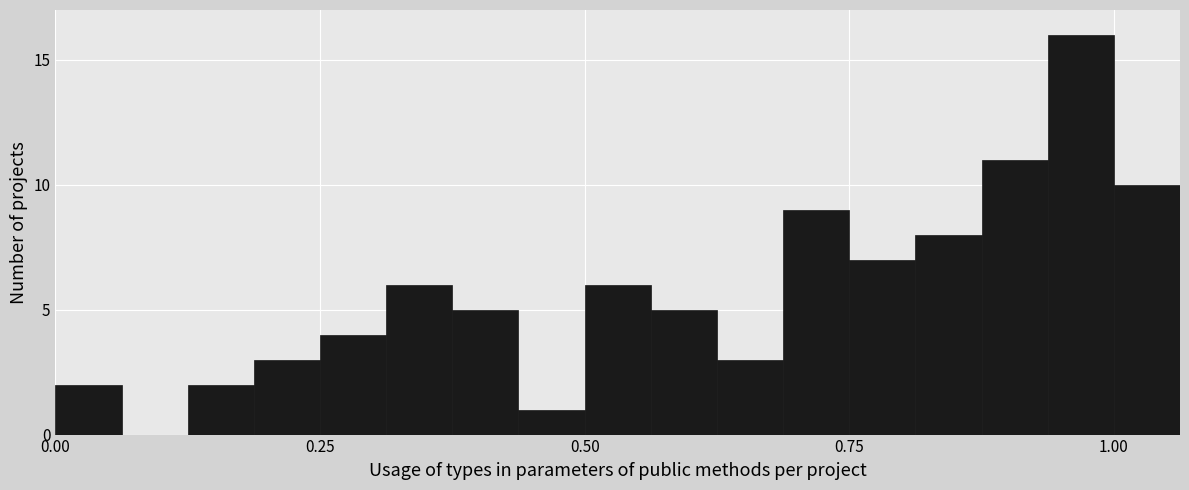

Around what value on the x-axis is the tallest bar? Give the approximate position of its centre, as read against the axis.

0.95